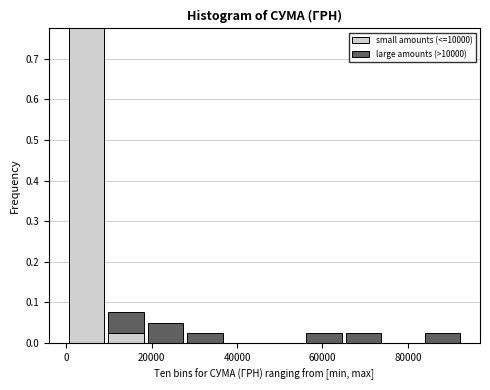

Reading left to right, list every stacked bar in this chart as the range it spans on the x-axis followed by its total height. Neither the bar edges nor the heights are printed on the chart, so give them approximately, as read against the axes.

0 to 10000: 0.78
10000 to 18000: 0.08
18000 to 28000: 0.05
28000 to 38000: 0.03
38000 to 46000: 0
46000 to 56000: 0
56000 to 64000: 0.03
64000 to 74000: 0.03
74000 to 84000: 0
84000 to 92000: 0.03